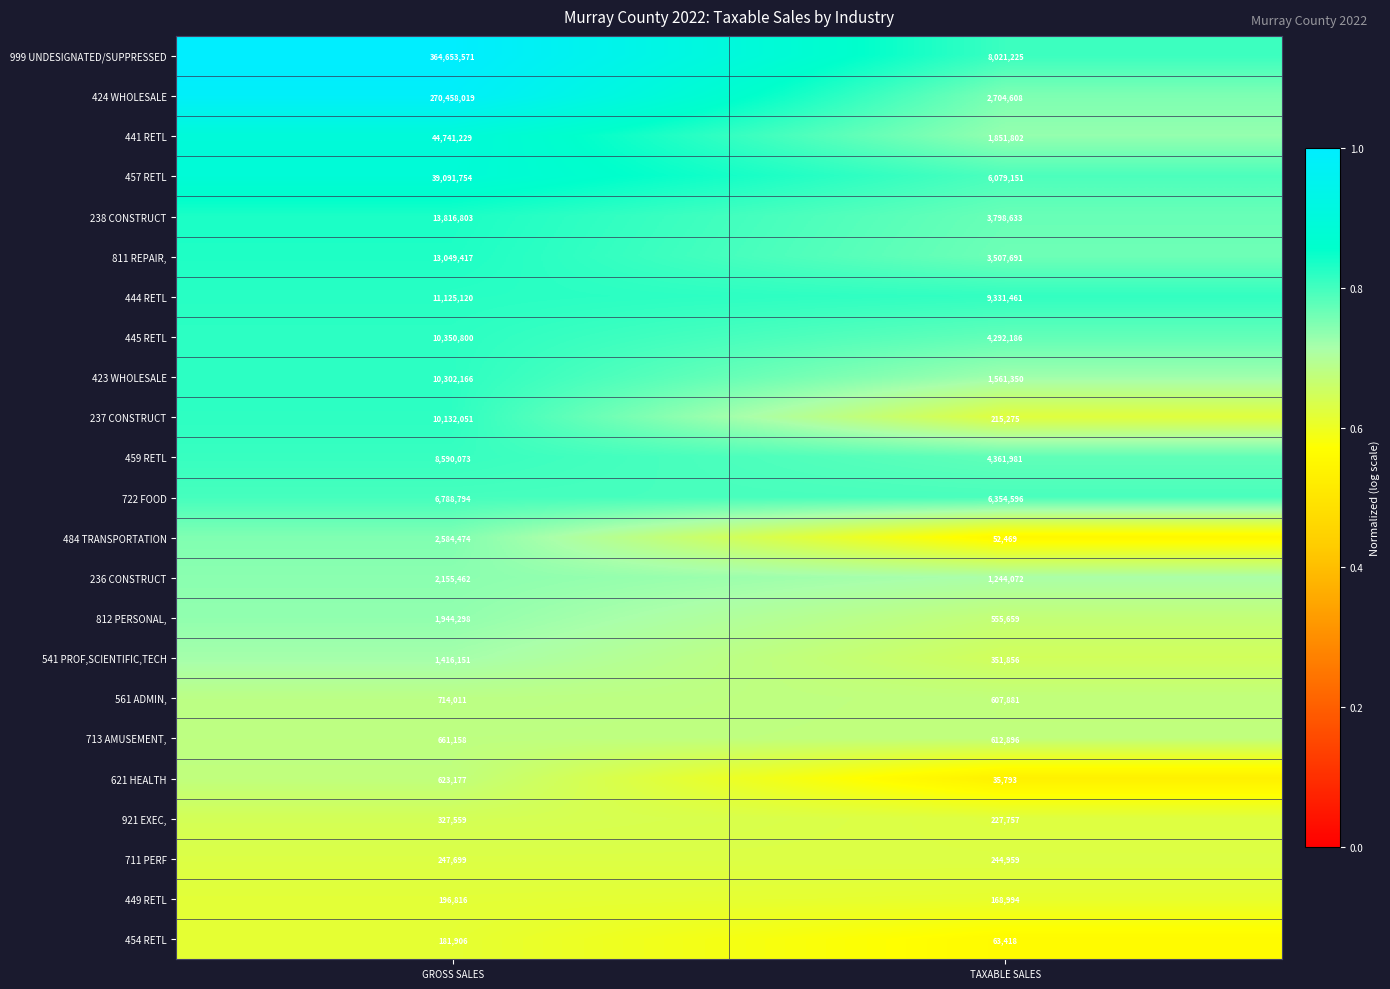

What is the difference between the highest and lowest values at GROSS SALES?

364471665